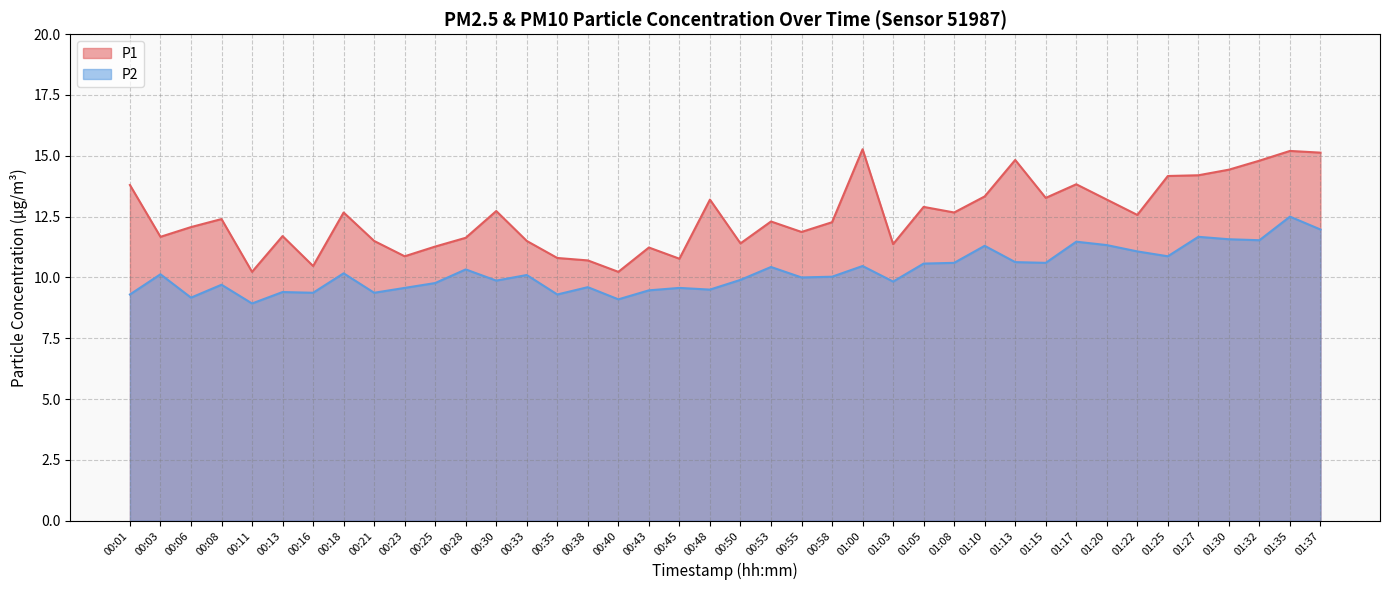

What is the difference between the P1 values at 01:03 and 00:01?

2.4